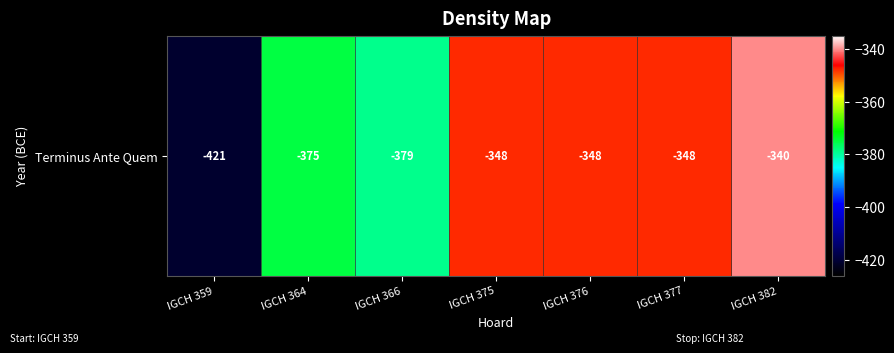

Between IGCH 377 and IGCH 375, which is larger?

IGCH 377